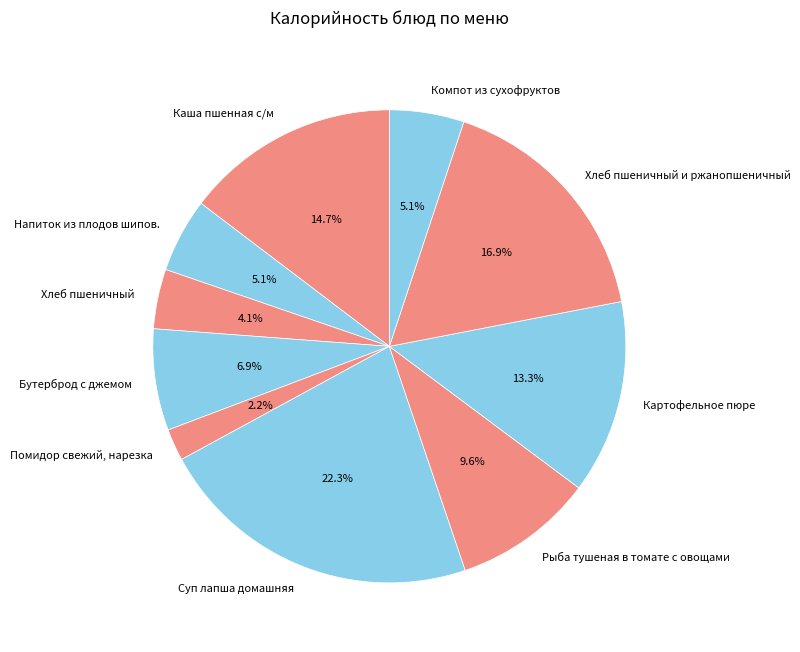

What is the ratio of the value at Помидор свежий, нарезка to the value at Напиток из плодов шипов.?

0.4